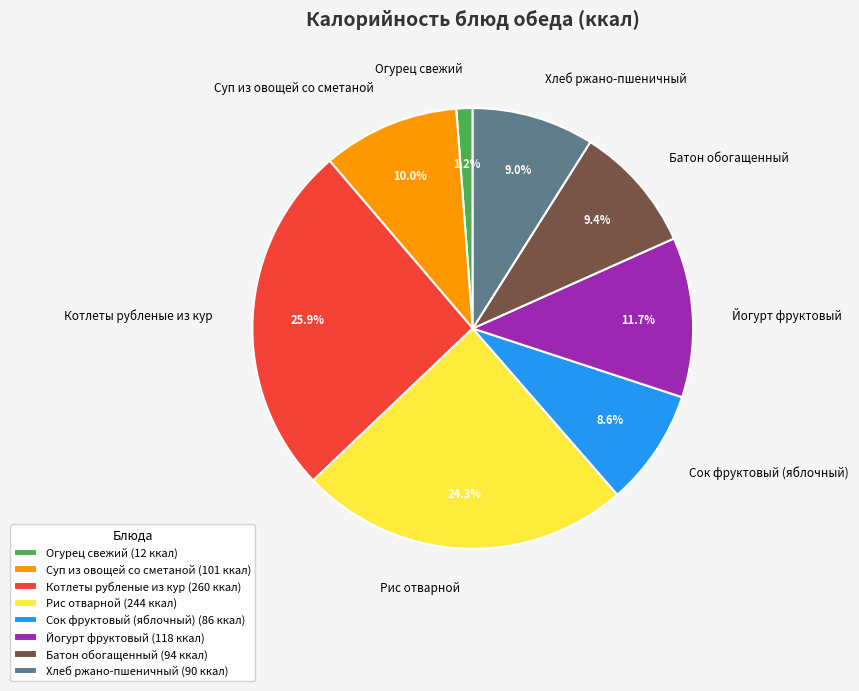

To the nearest percent, what is the combined percentage of Сок фруктовый (яблочный) and Суп из овощей со сметаной?

19%